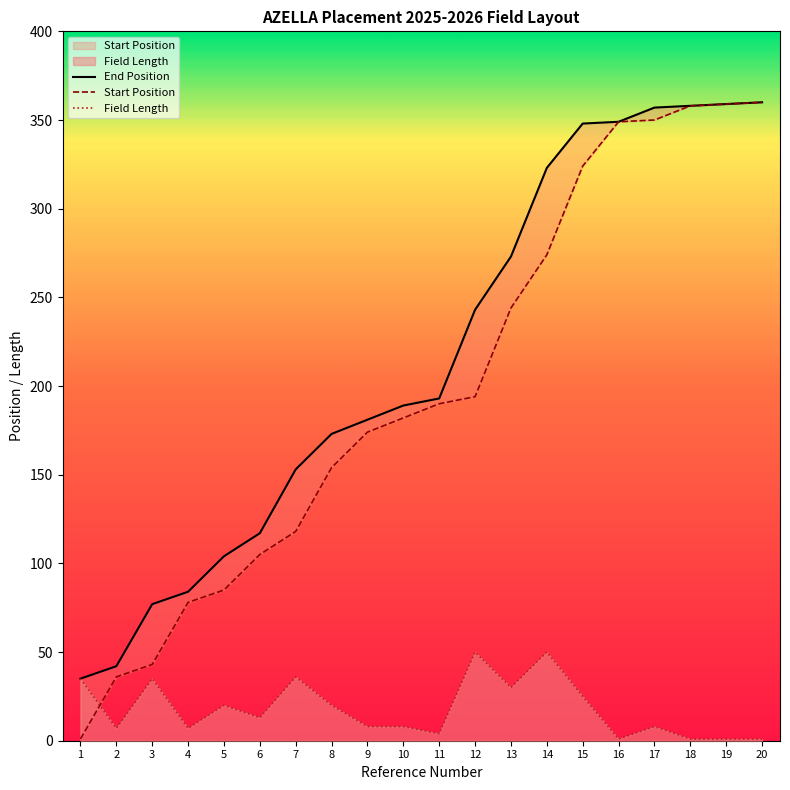

True or false: End Position and Field Length intersect in this chart.

False